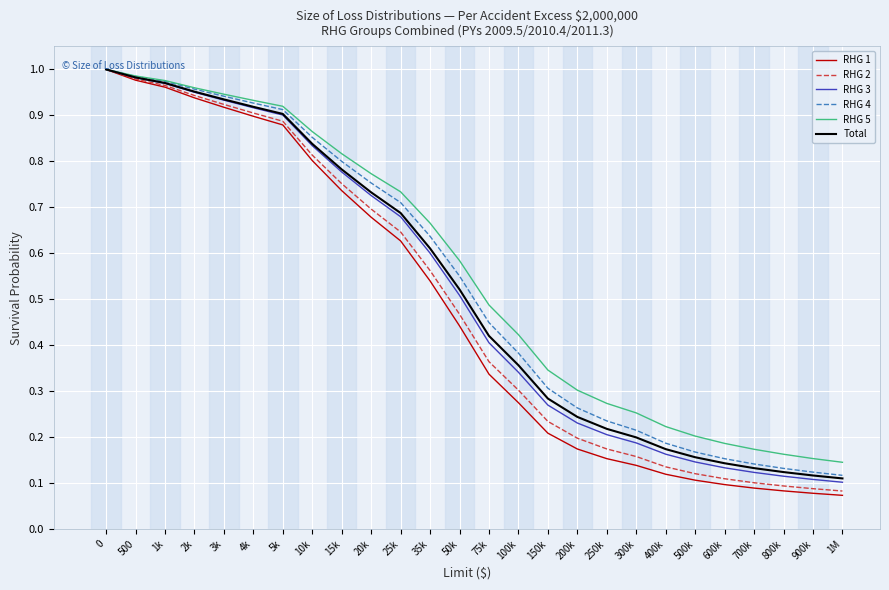

The value of RHG 4 at 200k is 0.1. True or false?

False